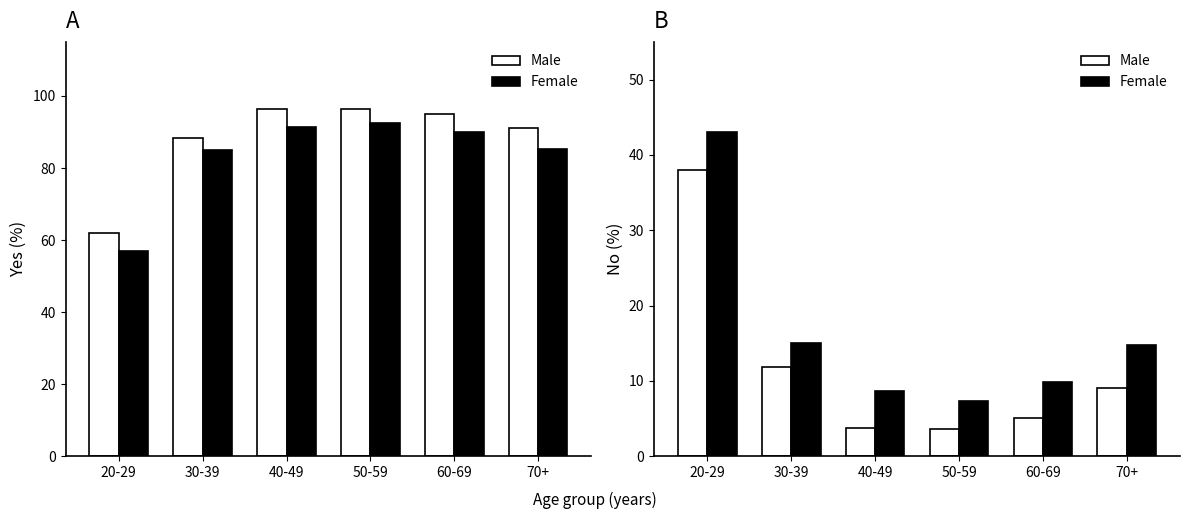

Rank the categories by Female value from lowest to highest.

50-59, 40-49, 60-69, 70+, 30-39, 20-29